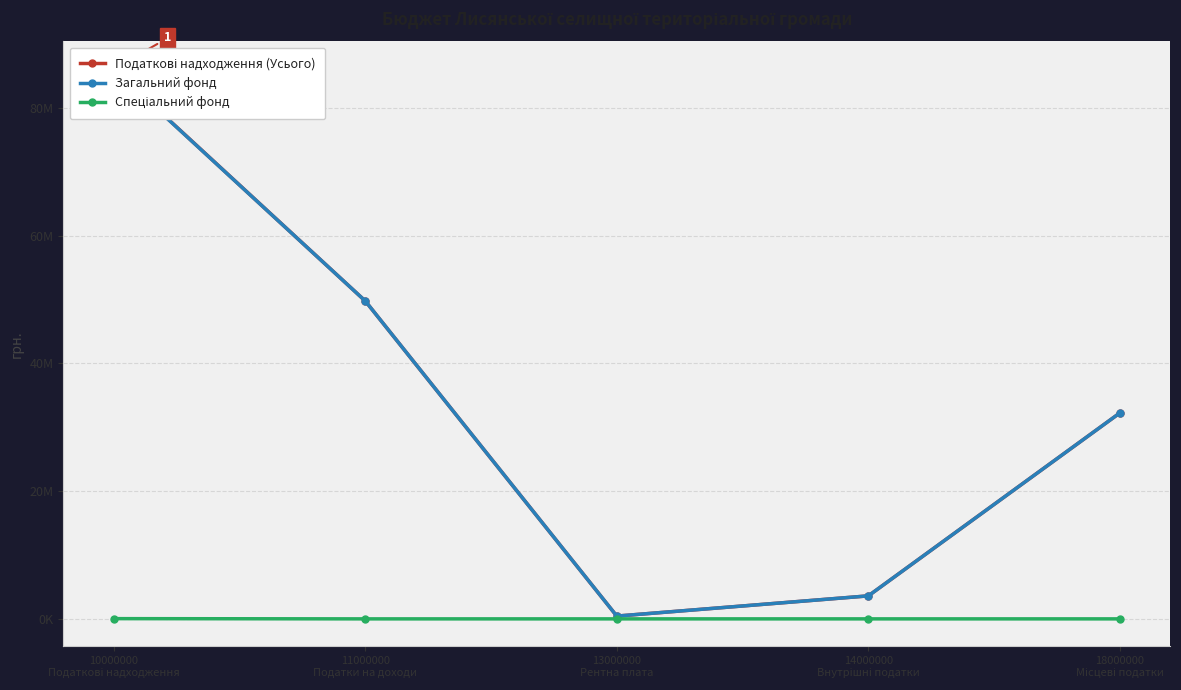

What is the label of the 1st point from the left?

10000000
Податкові надходження